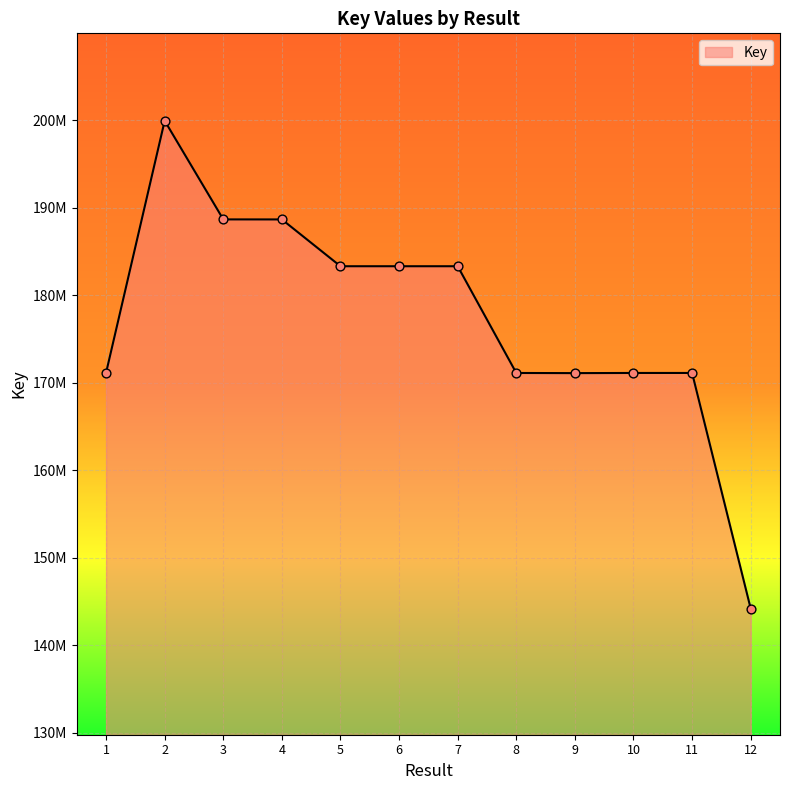

Approximately how many times larger is the value at 5 compared to 6?

1.0